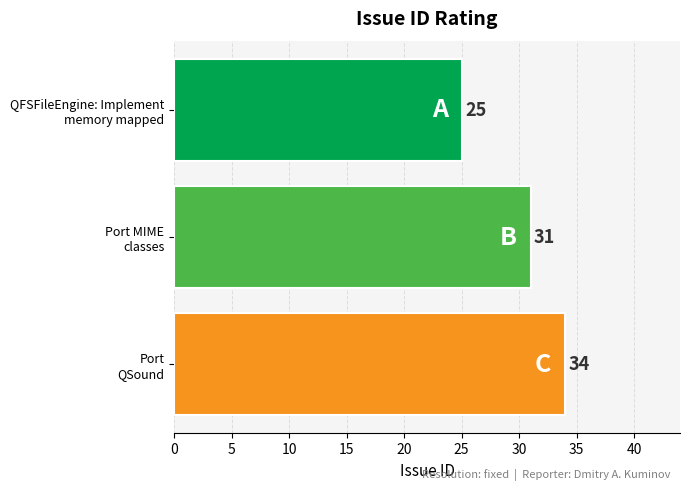

Reading bottom to top, what are all the values shown in this chart?

34	31	25